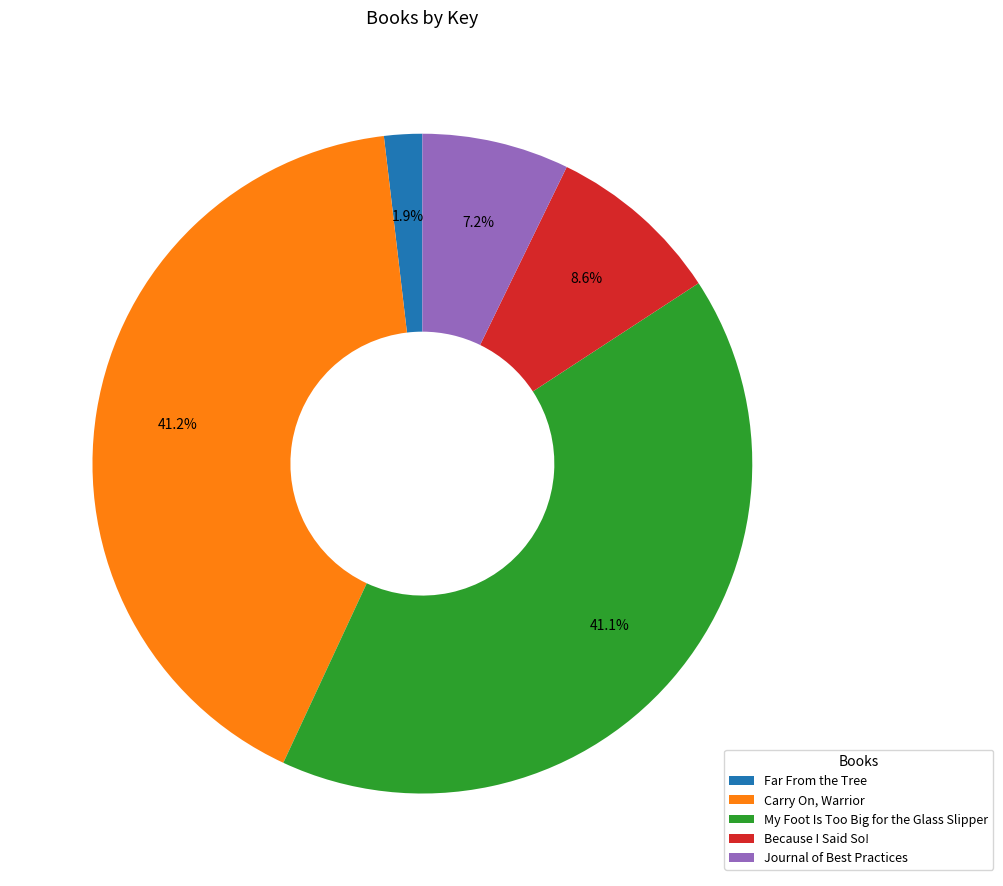

Does My Foot Is Too Big for the Glass Slipper represent more than half of the total?

No